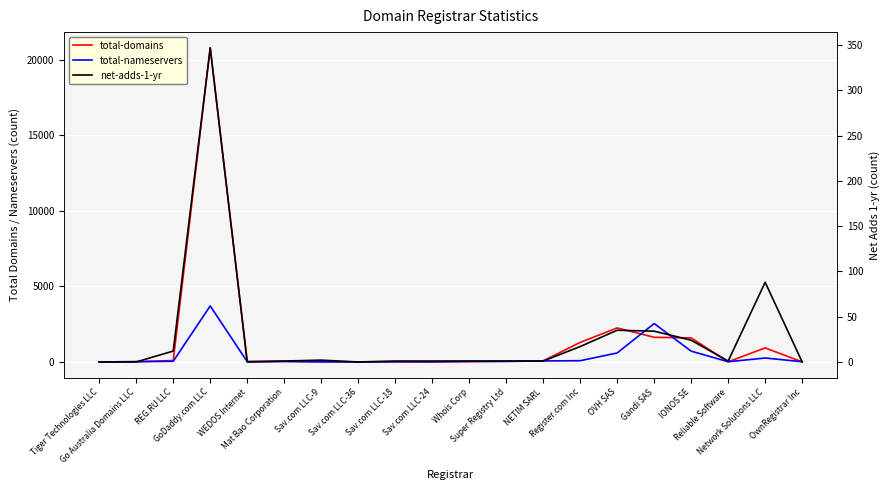

Is this an area chart (filled region under the line)?

No